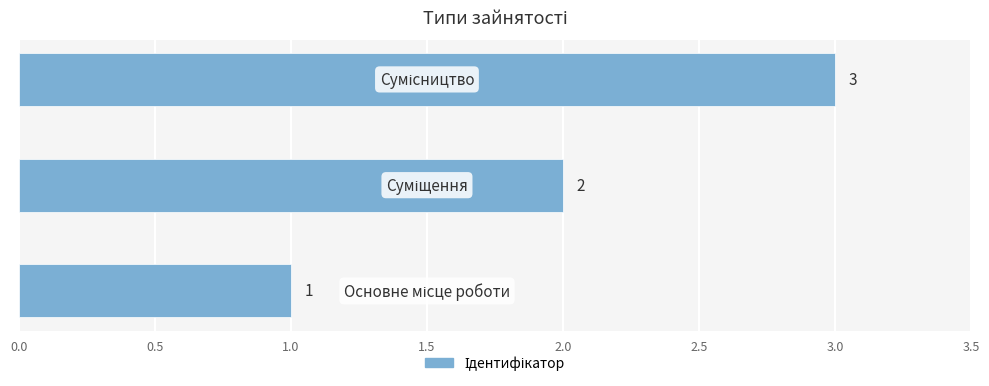

Count the values in the range 1 to 3.

3